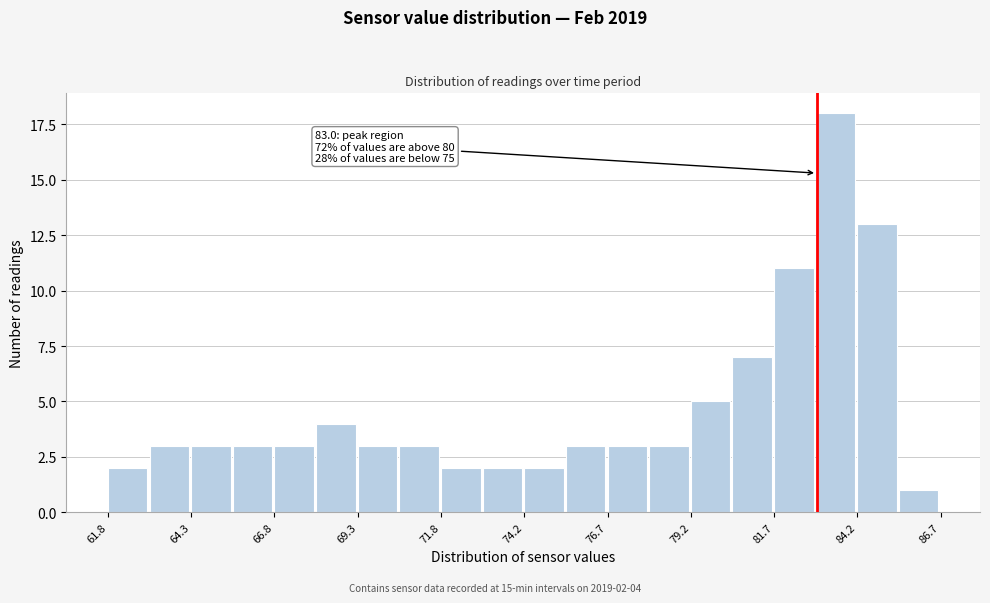

Read against the x-axis, roughly where is the centre of the tallest bar?

83.5